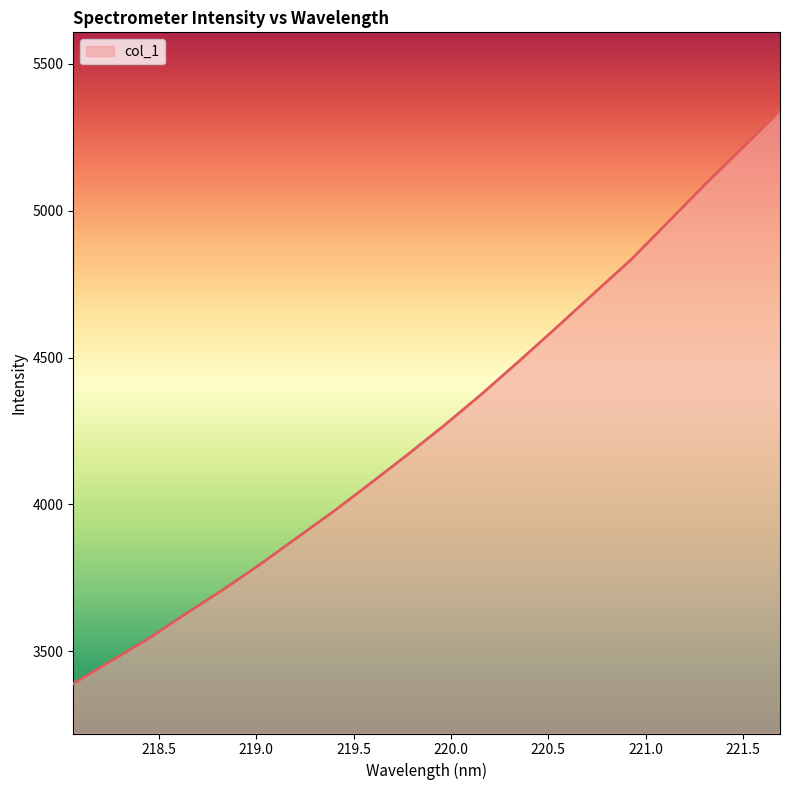

Does the chart display data point markers on the line(s)?

No